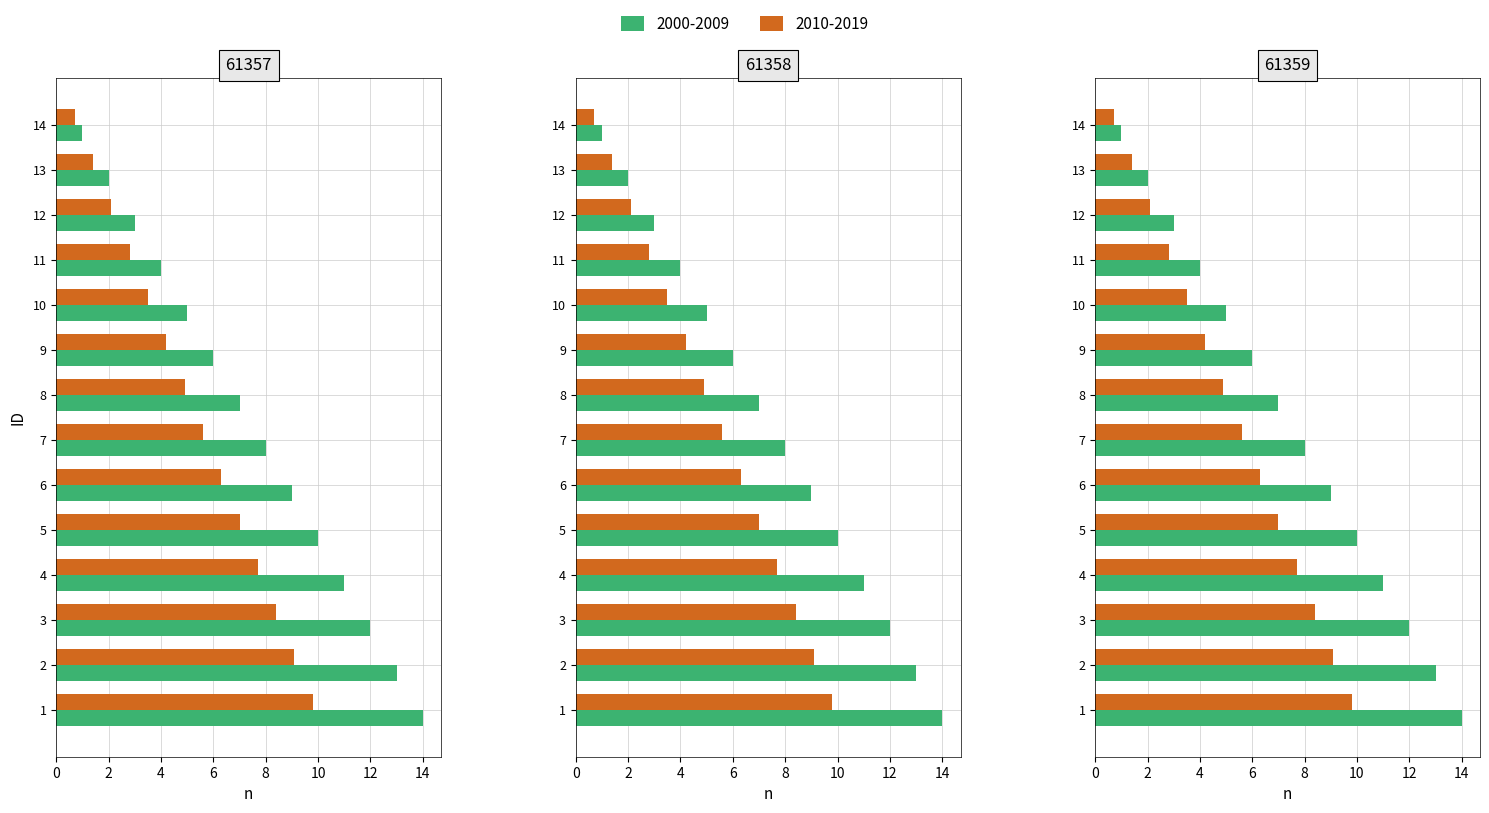

What is the difference between the second highest and minimum values in the 61357 series?

12